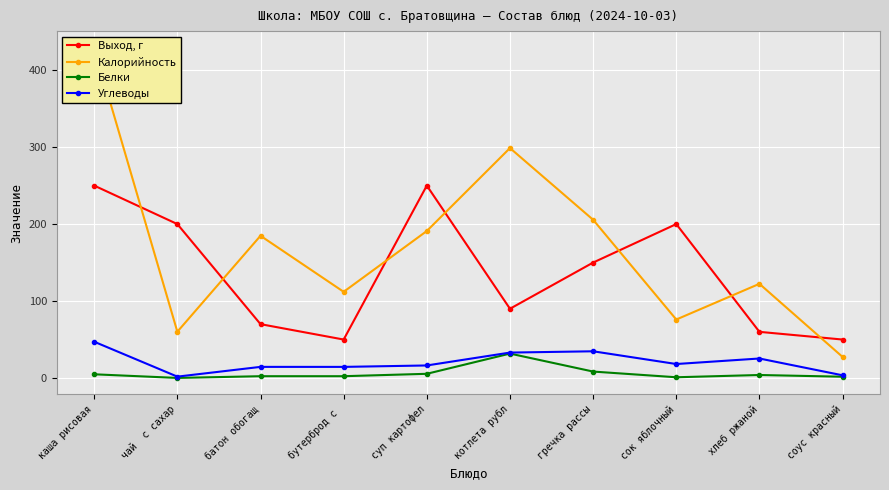

True or false: Белки and Калорийность cross at least once.

False